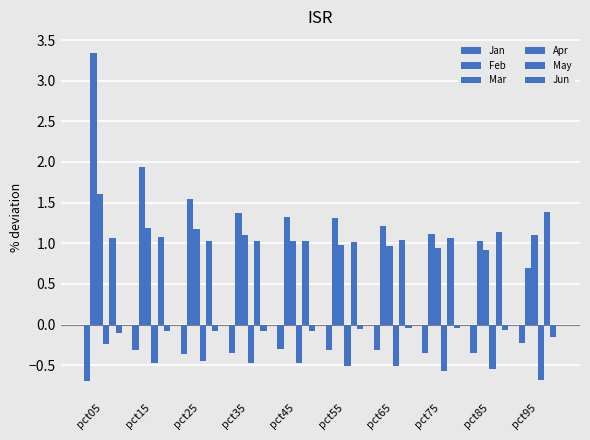

Is it true that May equals 0.3 at pct05?

False